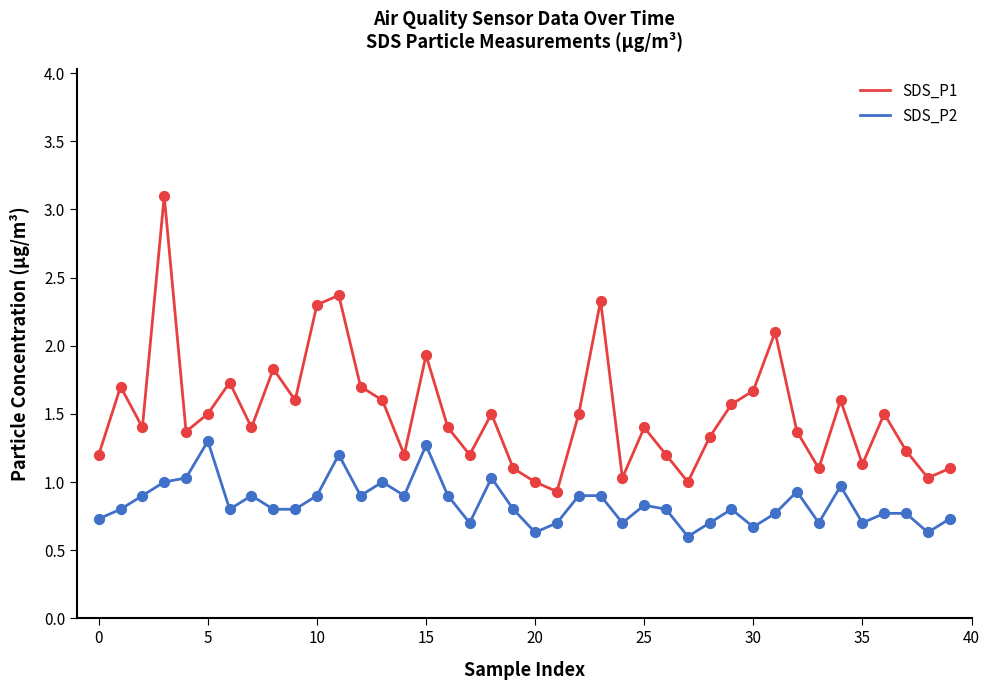

Which series has the largest total across all categories?

SDS_P1